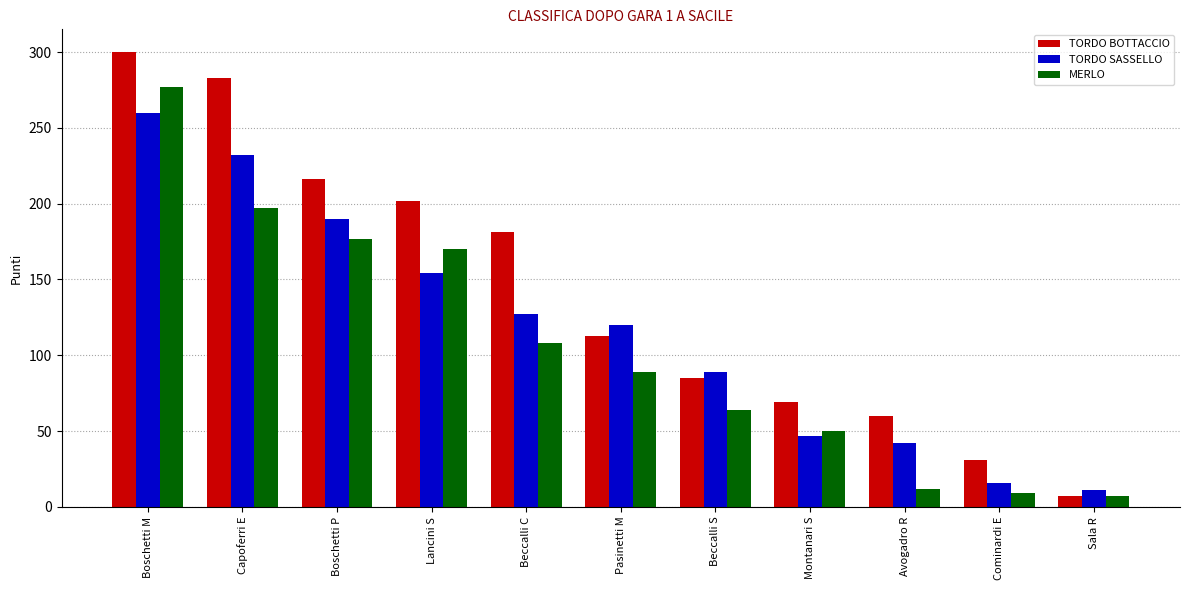

What is the smallest value displayed?

7